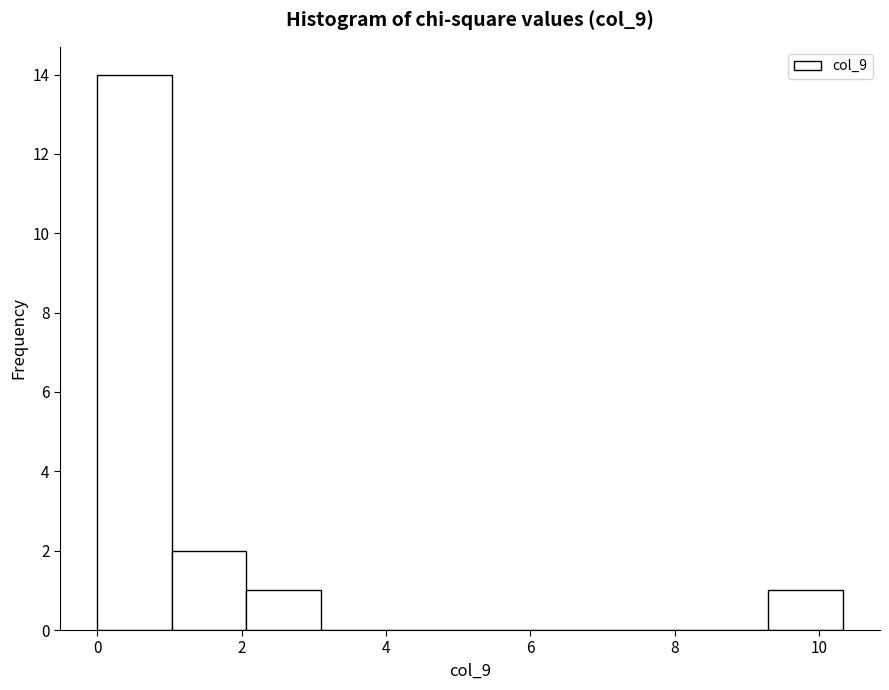

Reading left to right, transcribe this chart: for each bar, give the range it covers on the x-axis and its height. Neither the bar edges nor the heights are printed on the chart, so give them approximately, as read against the axes.

0.0 to 1.0: 14
1.0 to 2.0: 2
2.0 to 3.0: 1
3.0 to 4.2: 0
4.2 to 5.2: 0
5.2 to 6.2: 0
6.2 to 7.2: 0
7.2 to 8.2: 0
8.2 to 9.2: 0
9.2 to 10.4: 1